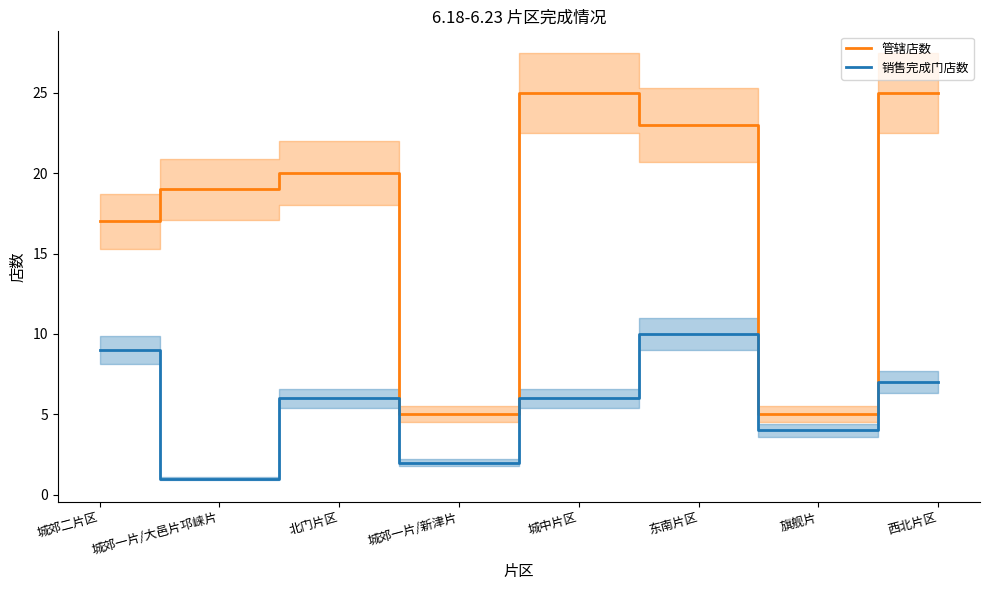

Count the 销售完成门店数 values in the range 4 to 9.

5